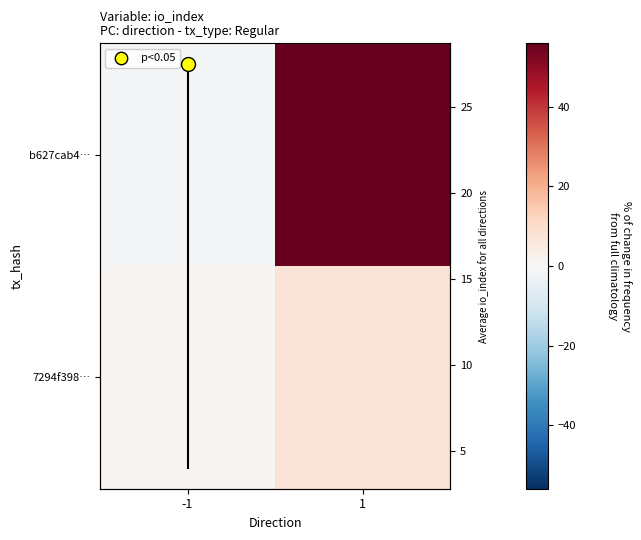

The value of 7294f398… at 1 is 9.9. True or false?

False